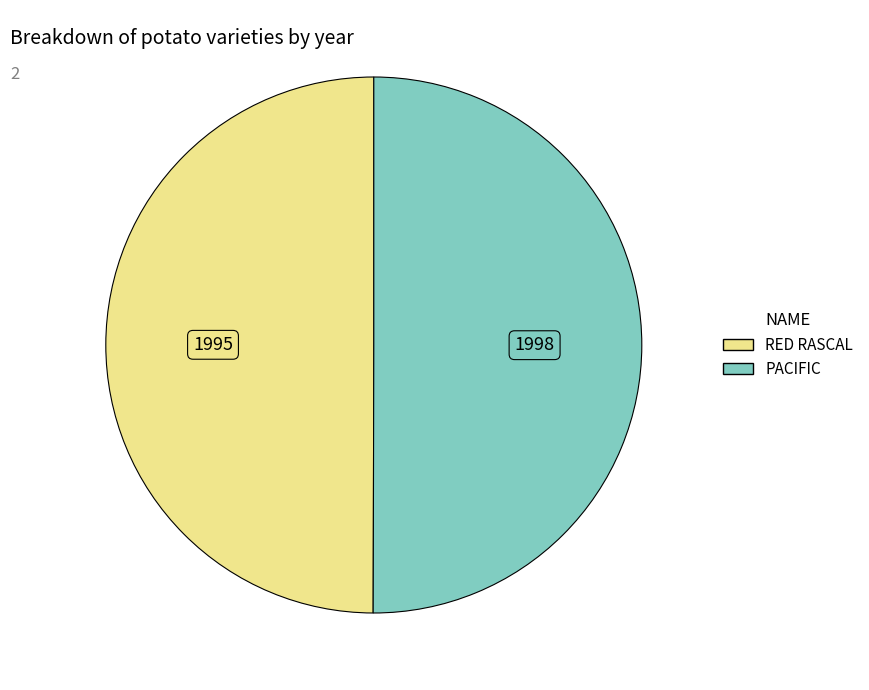

Is the sum of PACIFIC and RED RASCAL greater than half?

Yes